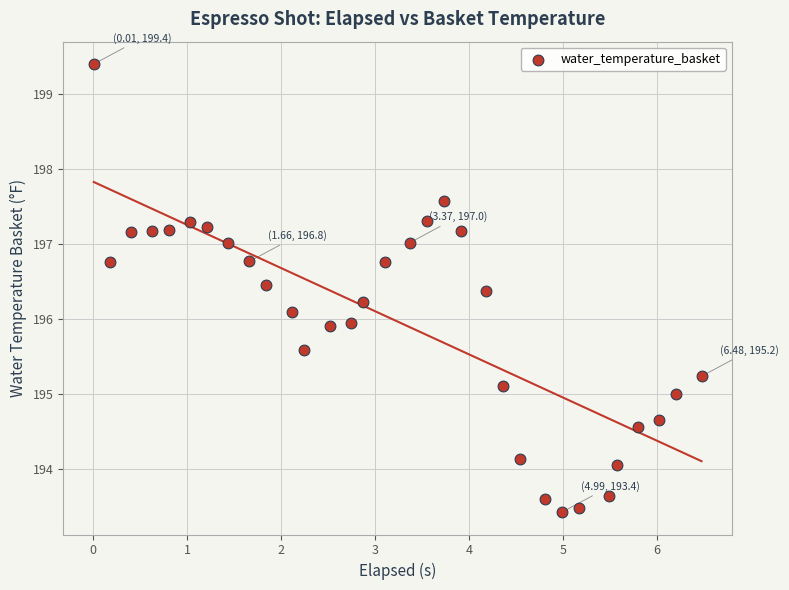

What is the range of X values (max minus min)?

6.5